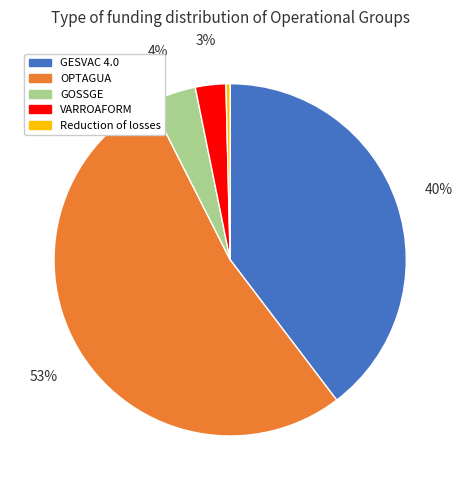

Count the number of slices in the pie.

5